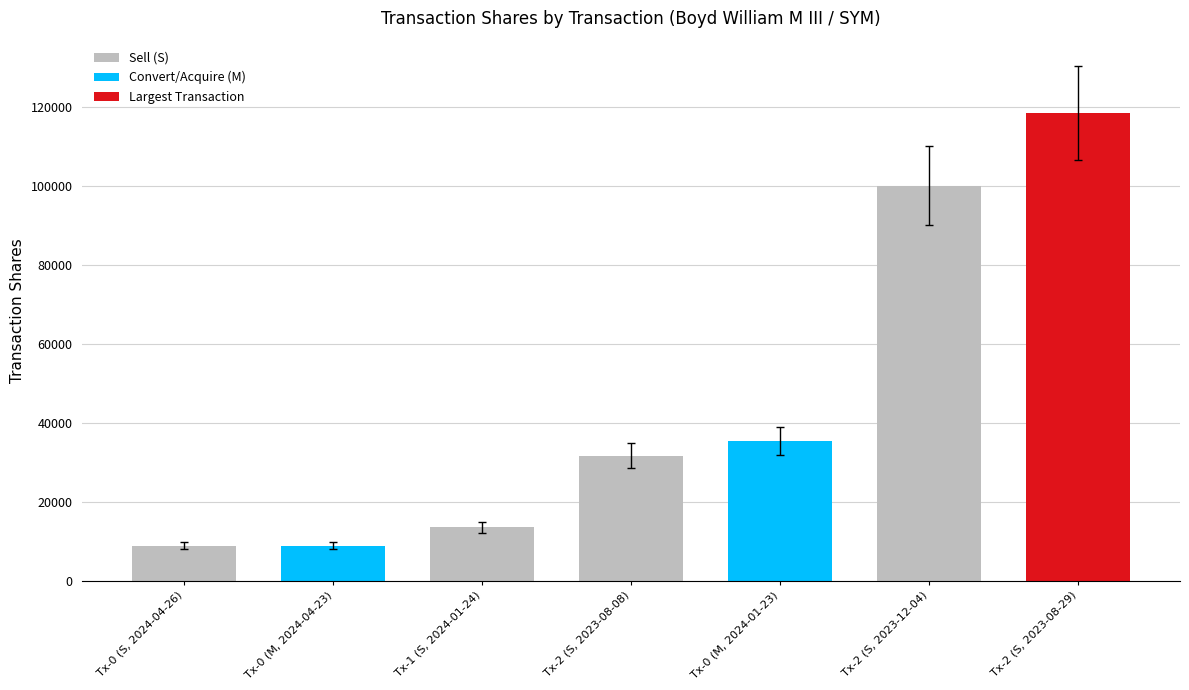

What is the difference between the maximum and minimum values?

109582